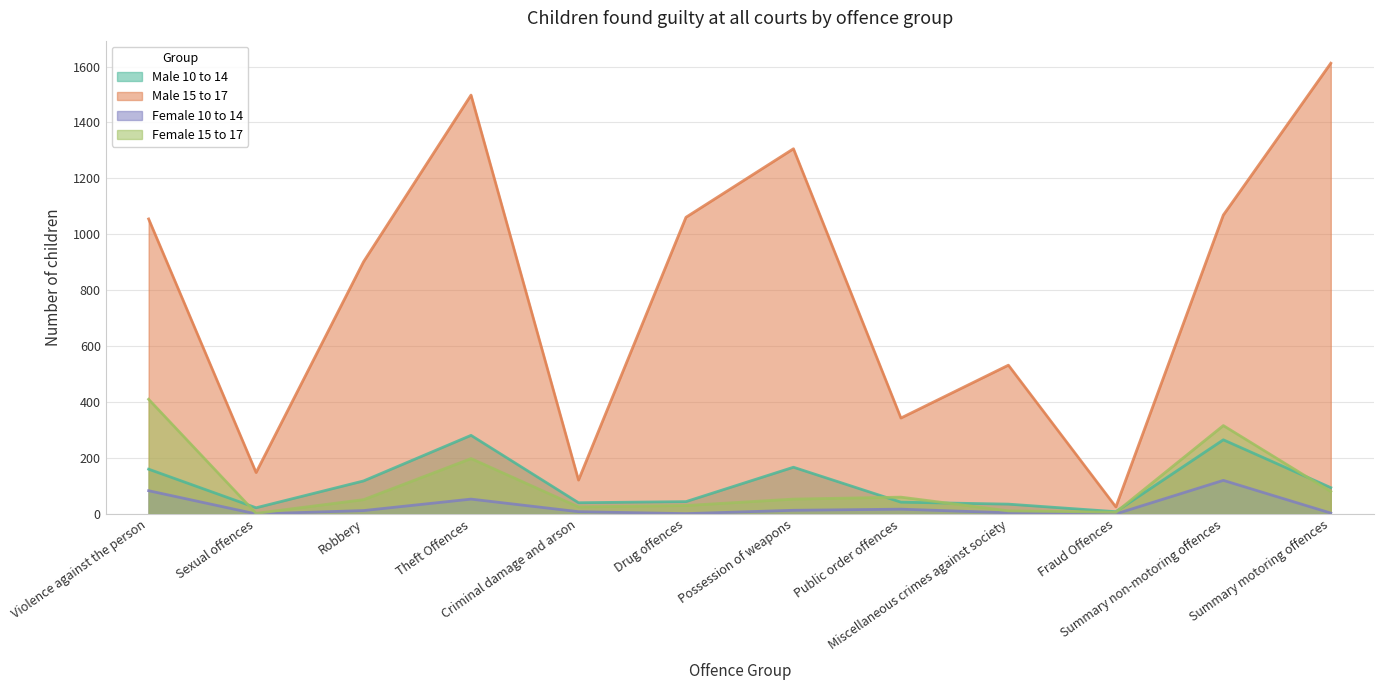

Where is the first local minimum for Male 10 to 14?

Sexual offences